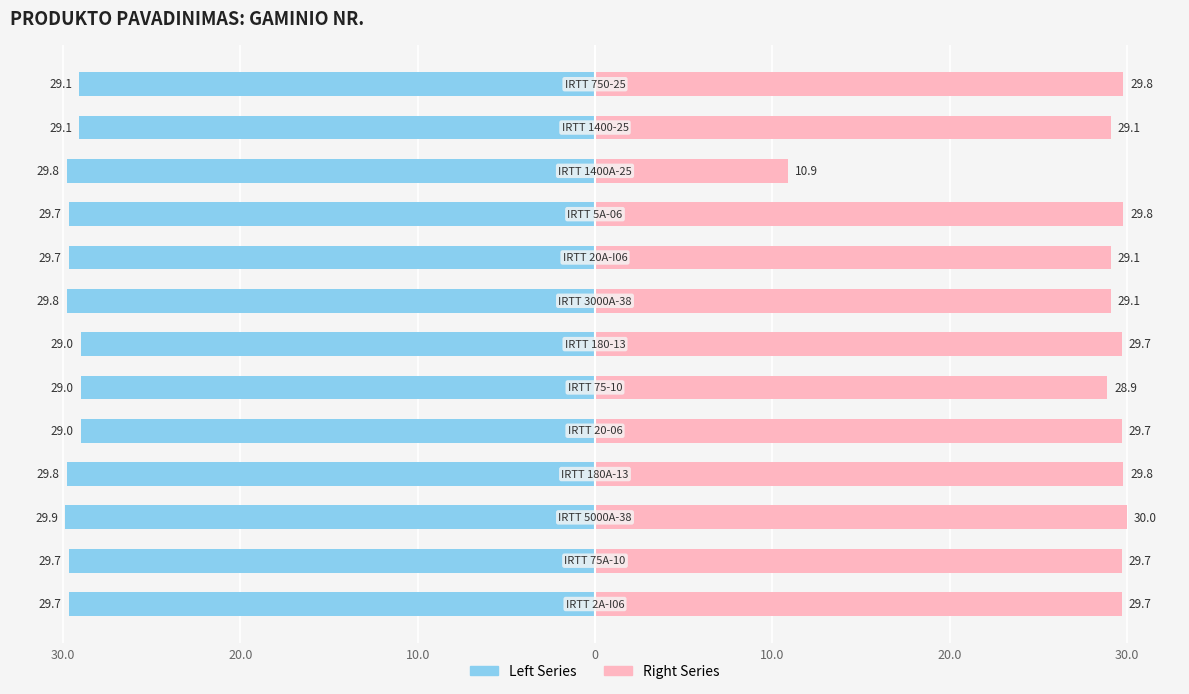

Reading left to right, transcribe all the data shown in this chart.

Gaminio Nr. (Left): -29.7	-29.7	-29.9	-29.8	-29.0	-29.0	-29.0	-29.8	-29.7	-29.7	-29.8	-29.1	-29.1
Gaminio Nr. (Right): 29.7	29.7	30.0	29.8	29.7	28.9	29.7	29.1	29.1	29.8	10.9	29.1	29.8